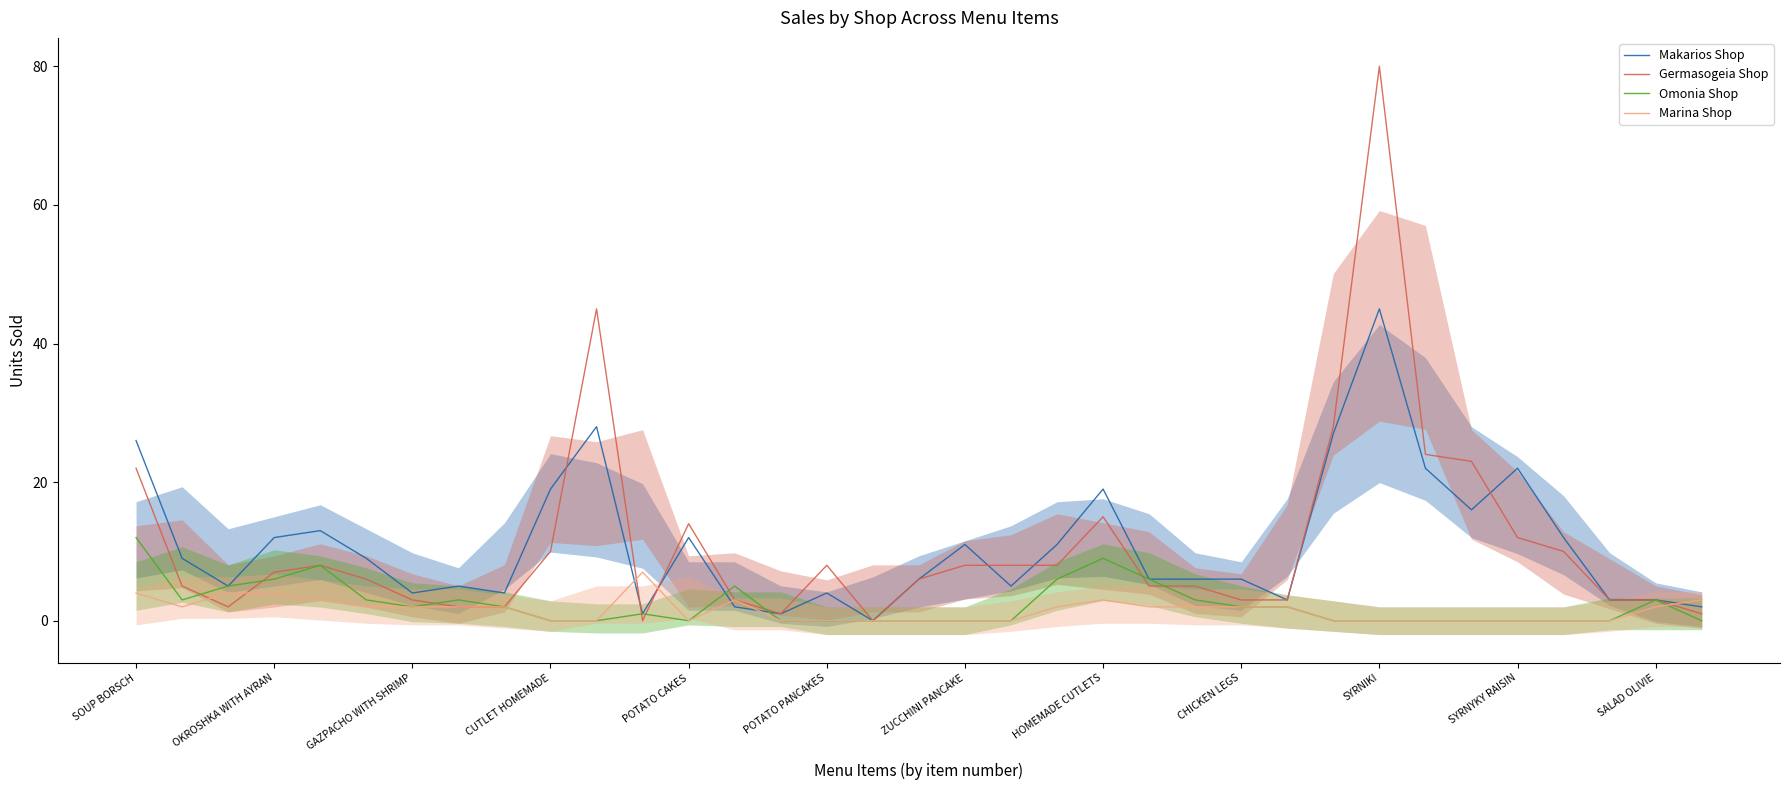

Which series has the widest spread of values?

Germasogeia Shop